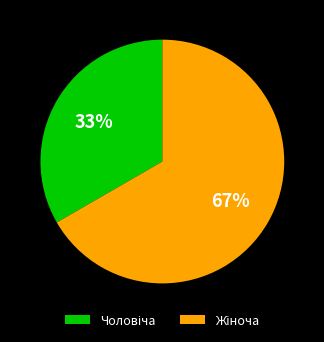

To the nearest percent, what is the average slice percentage?

50%